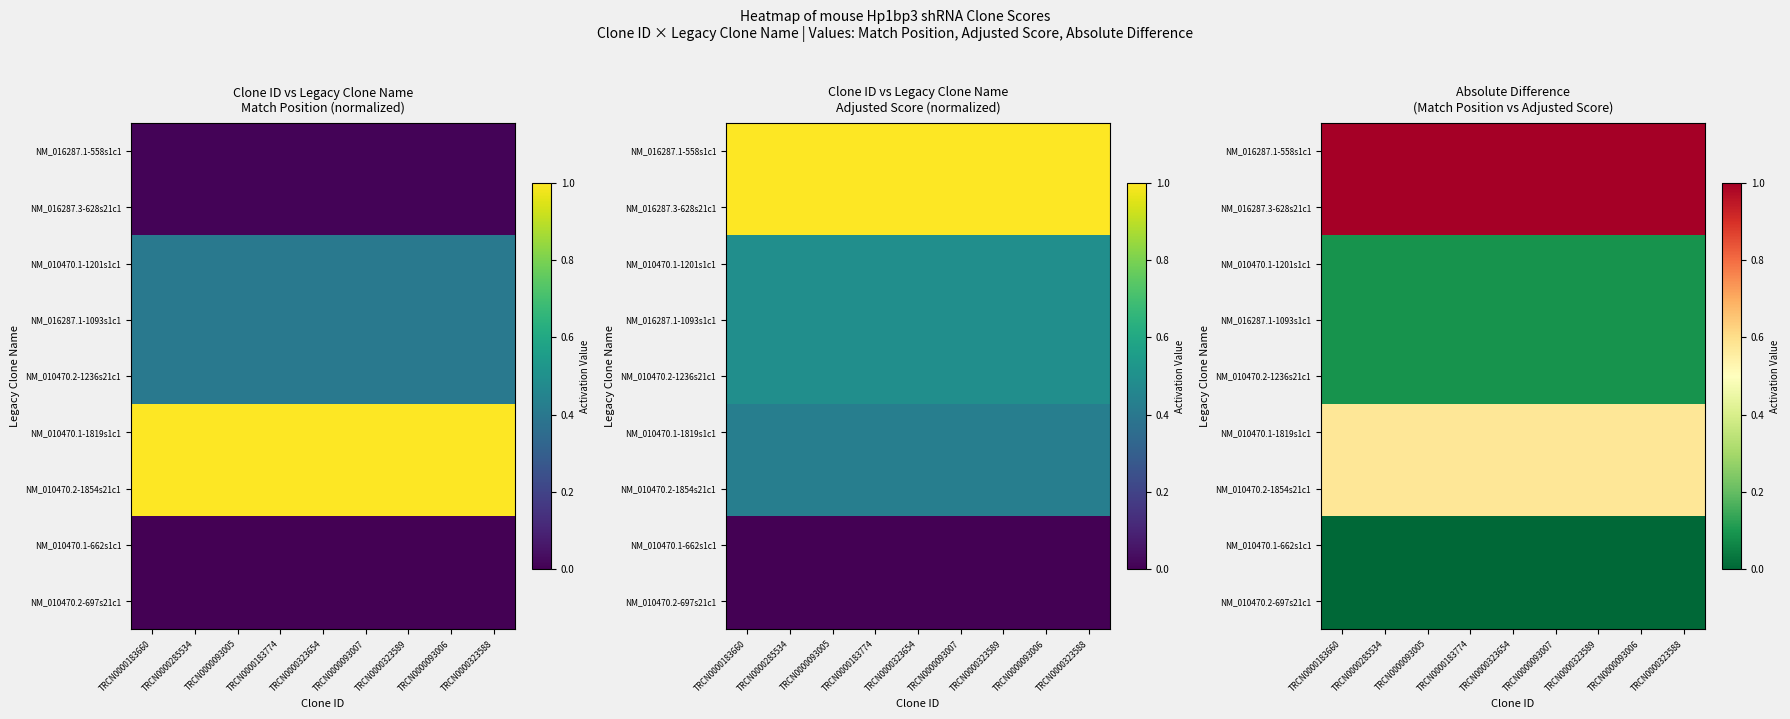

Which category has the highest value across all series?

TRCN0000183660